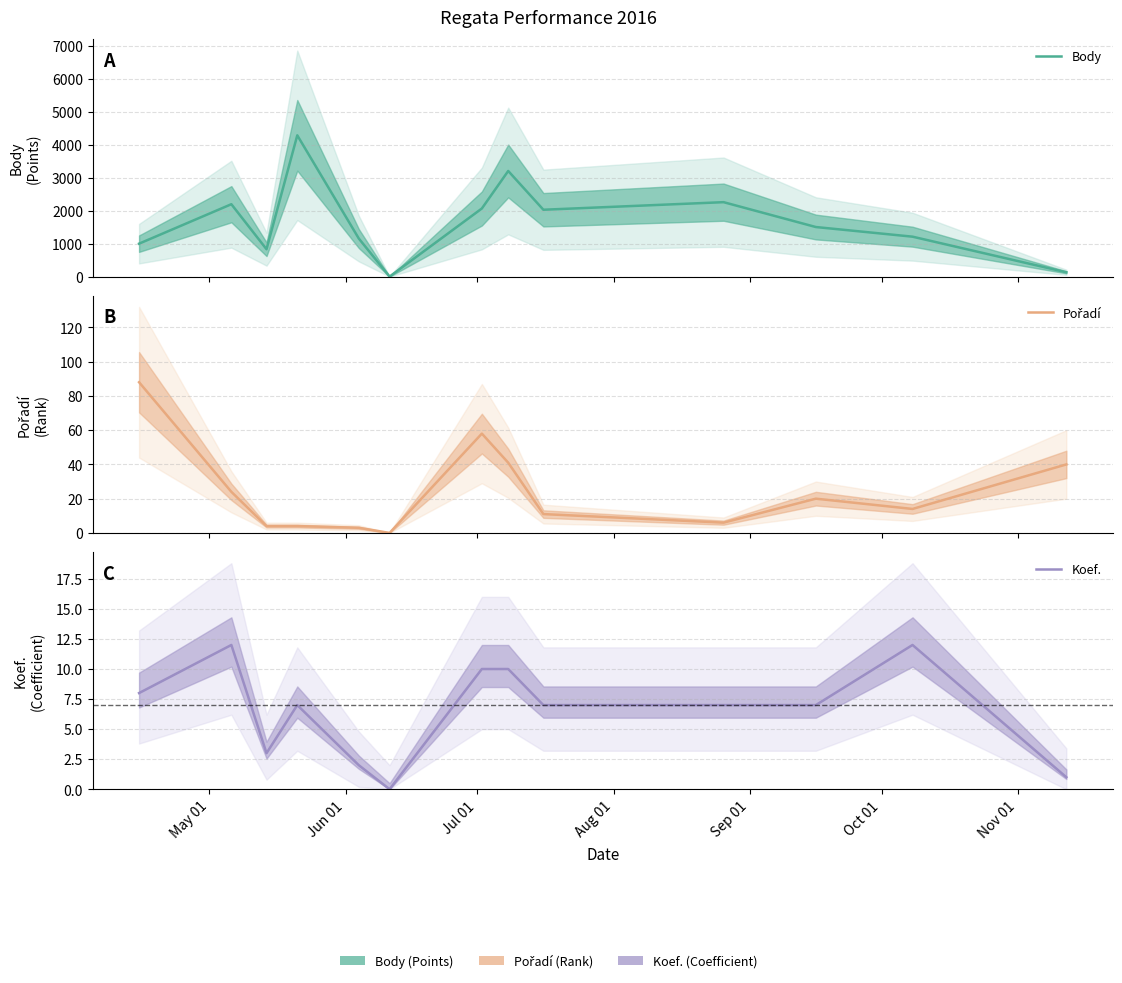

True or false: Pořadí and Body cross at least once.

False